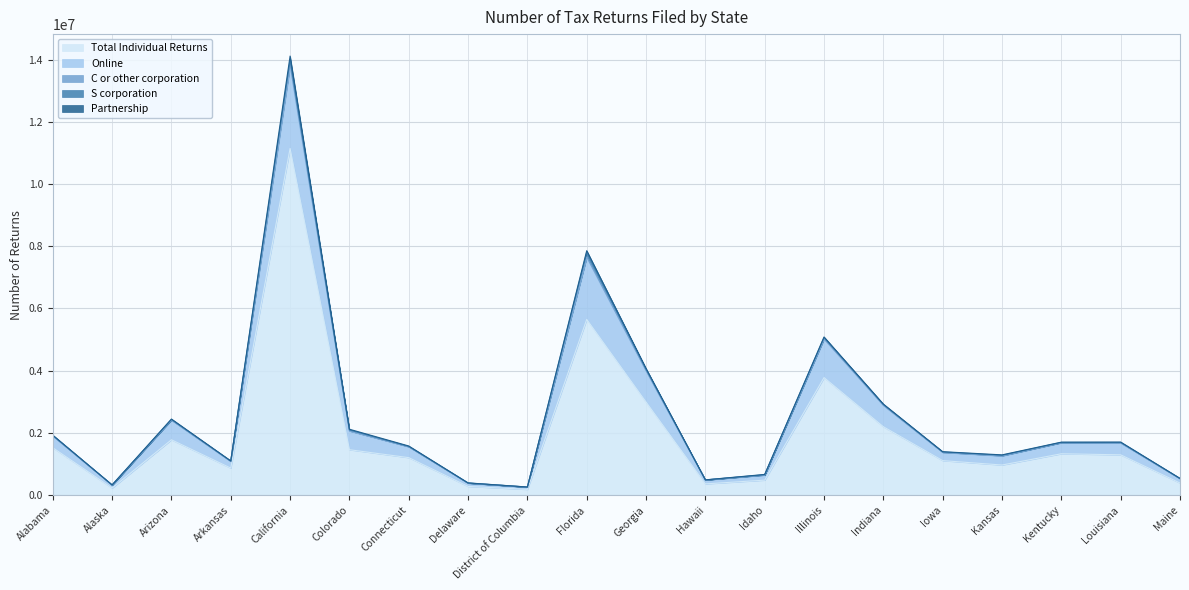

How many intersections are there between Partnership and S corporation?

6